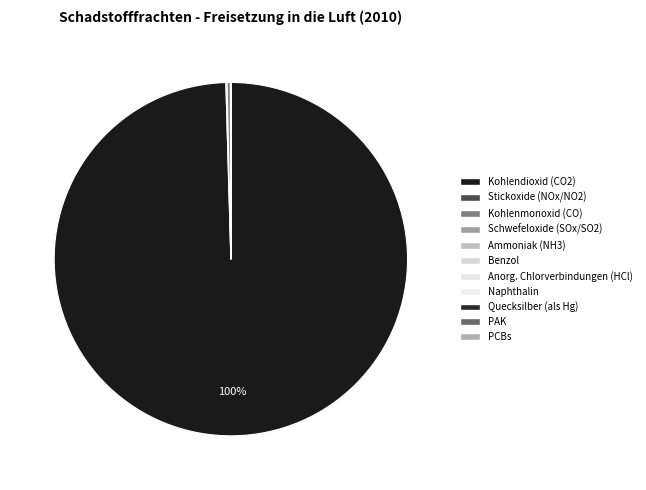

What is the smallest slice in the pie chart?

Polychlorierte Biphenyle (PCBs)